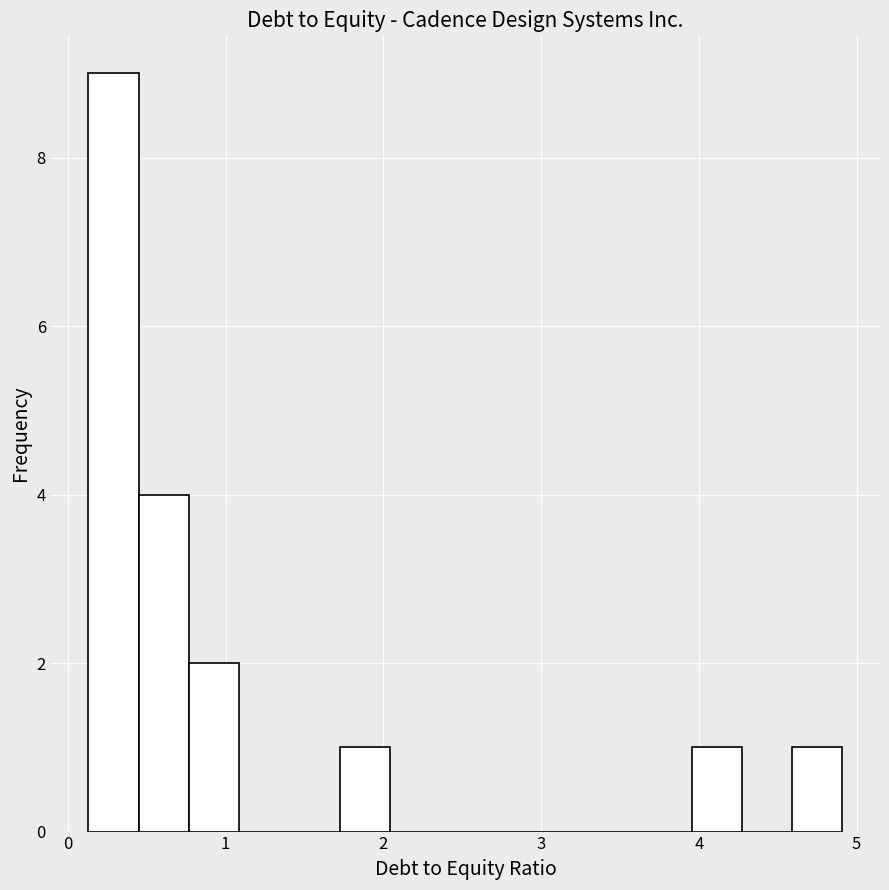

Read against the x-axis, roughly where is the centre of the tallest bar?

0.3